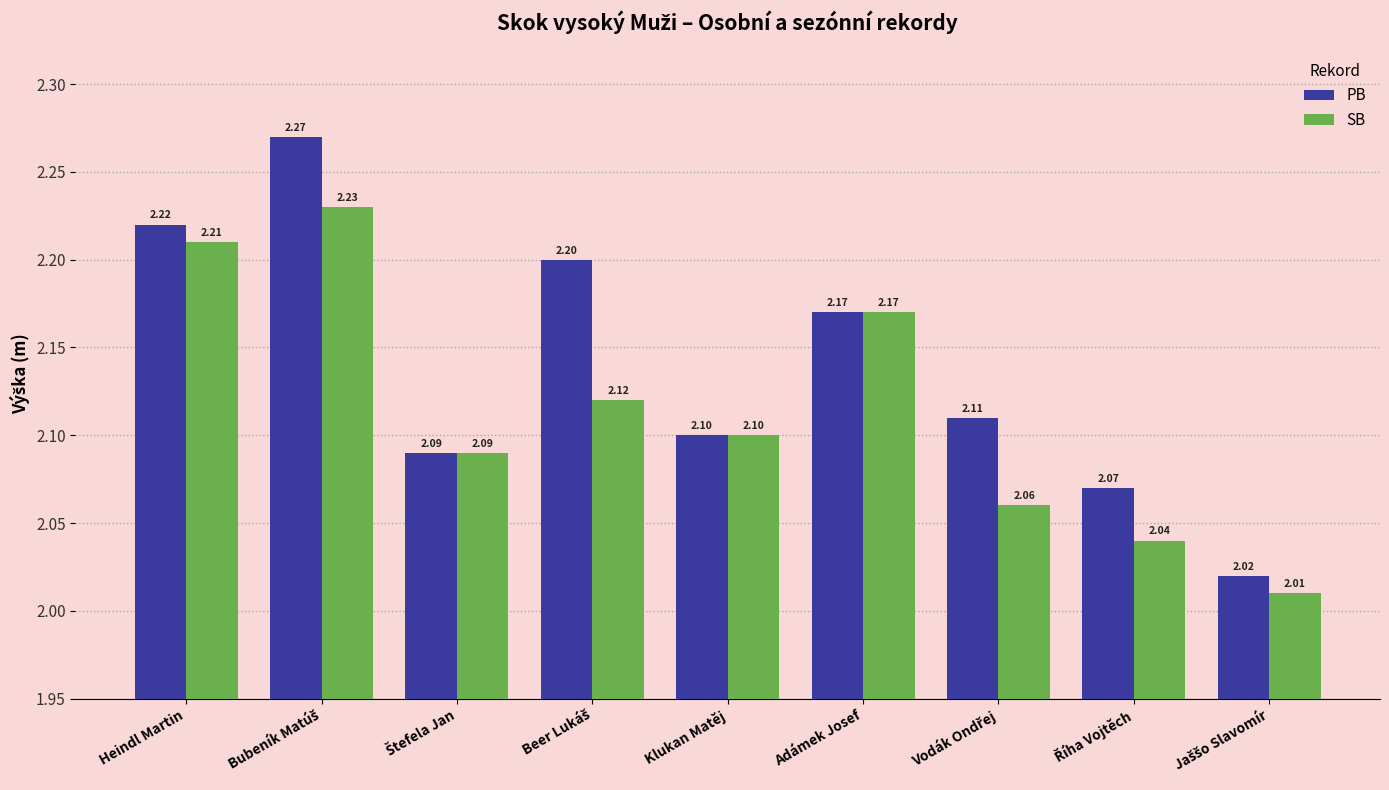

Which series has the largest total across all categories?

PB